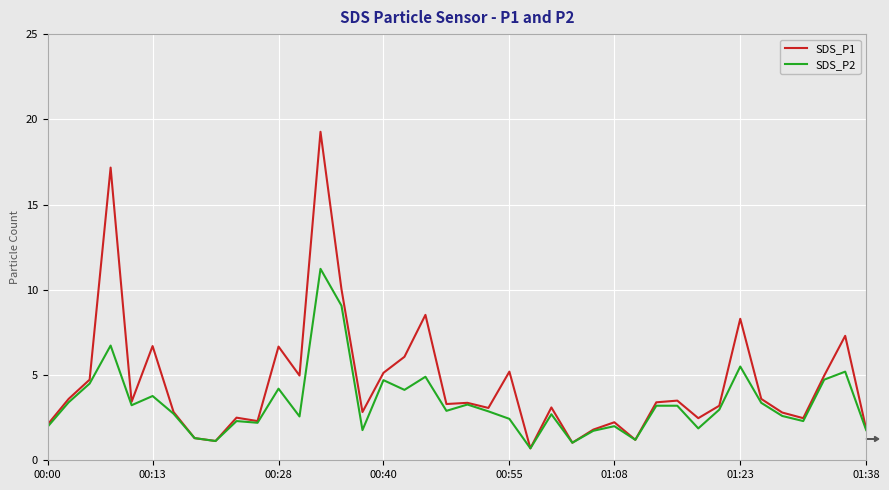

Which series has the largest range (max minus min)?

SDS_P1